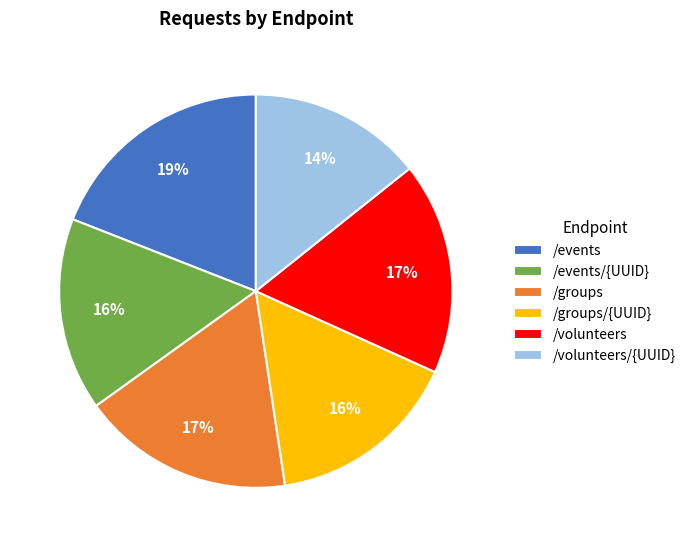

Count the number of slices in the pie.

6